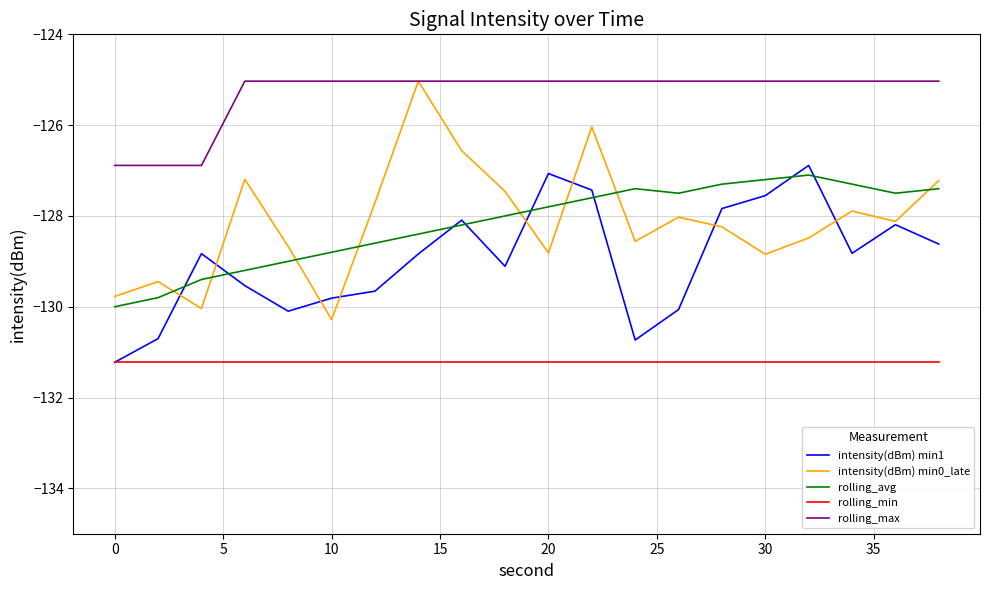

At how many categories does at least one series exceed -127?

20